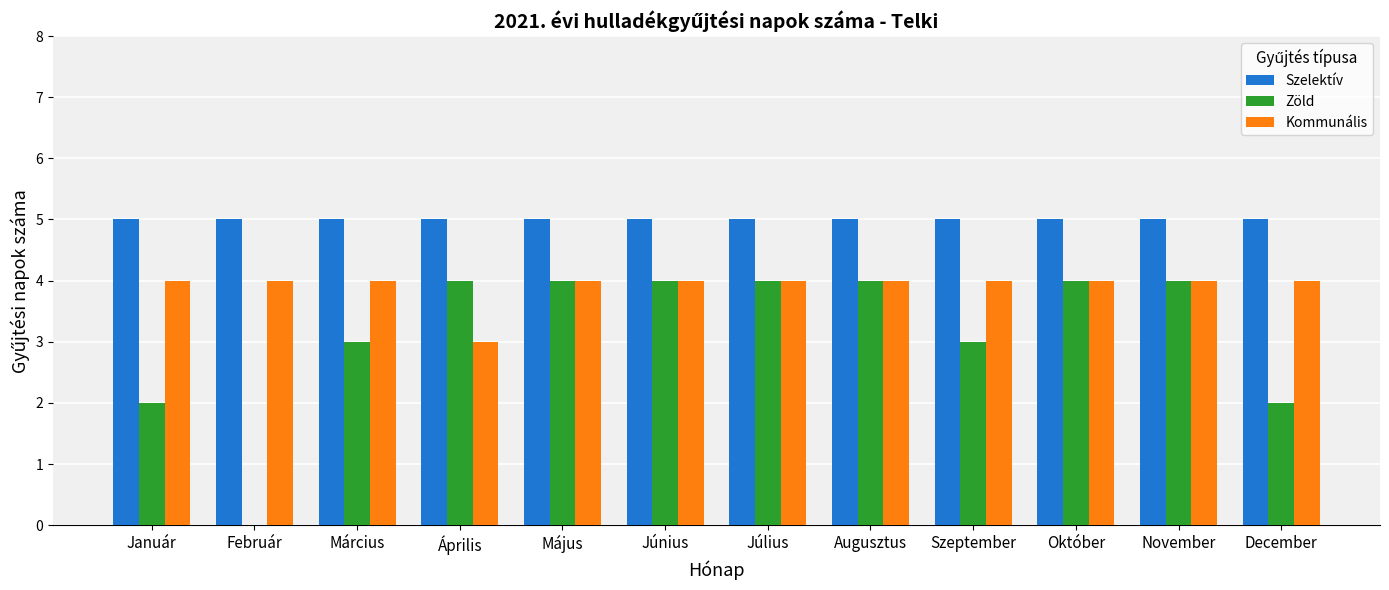

What is the maximum value shown in the chart?

5